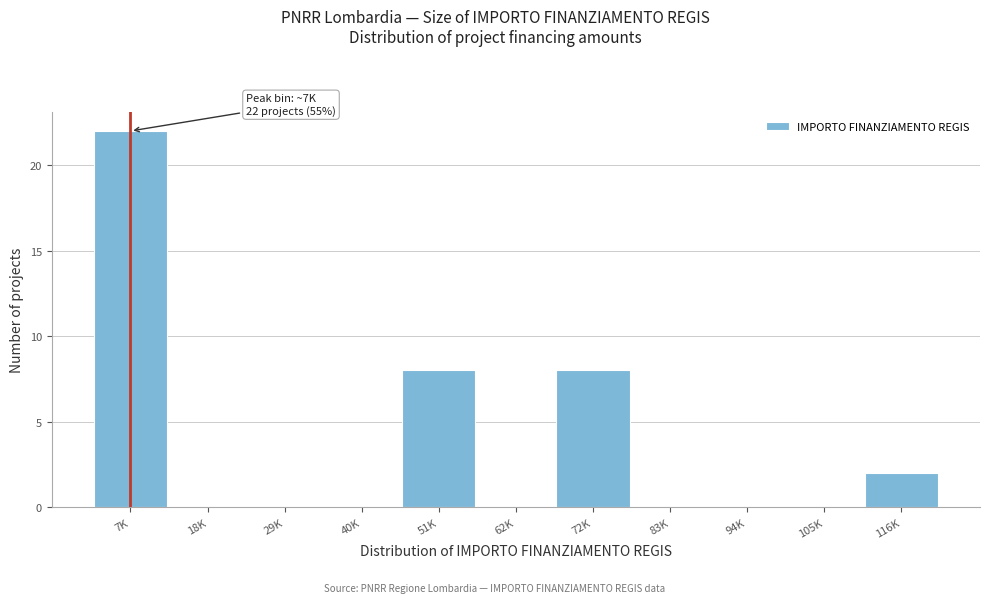

Reading left to right, extract all data points from this chart.

7K=22	18K=0	29K=0	40K=0	51K=8	62K=0	72K=8	83K=0	94K=0	105K=0	116K=2